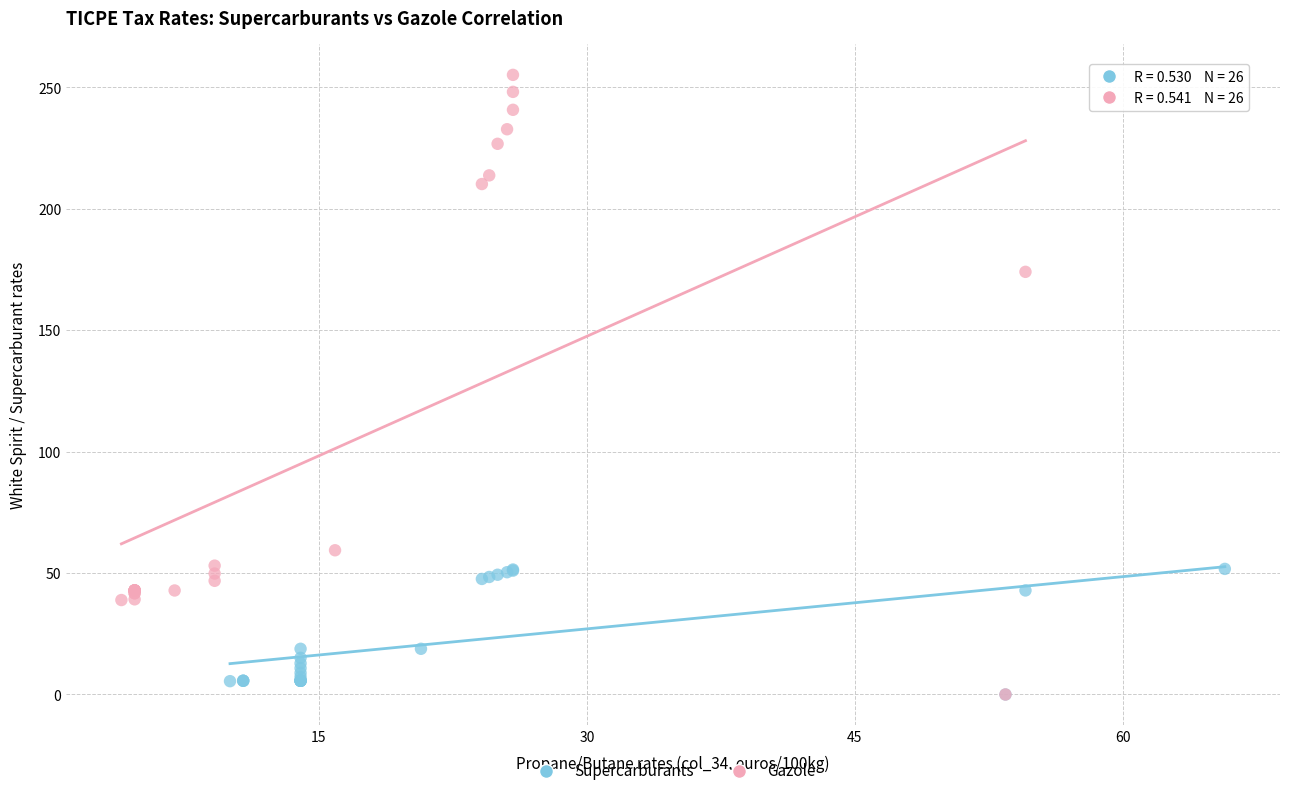

Which series has the widest spread of Y values?

Gazole